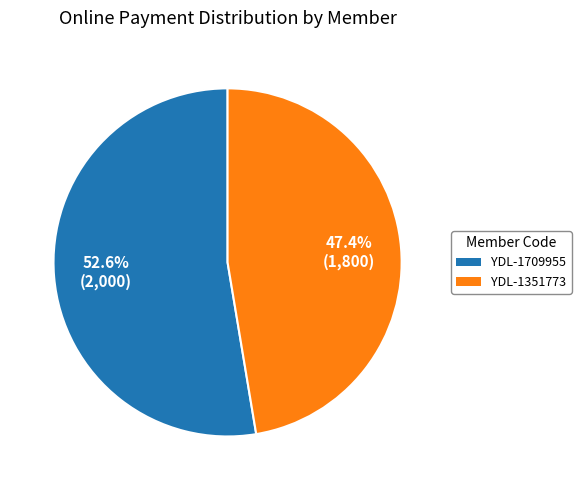

To the nearest percent, what is the average slice percentage?

50%